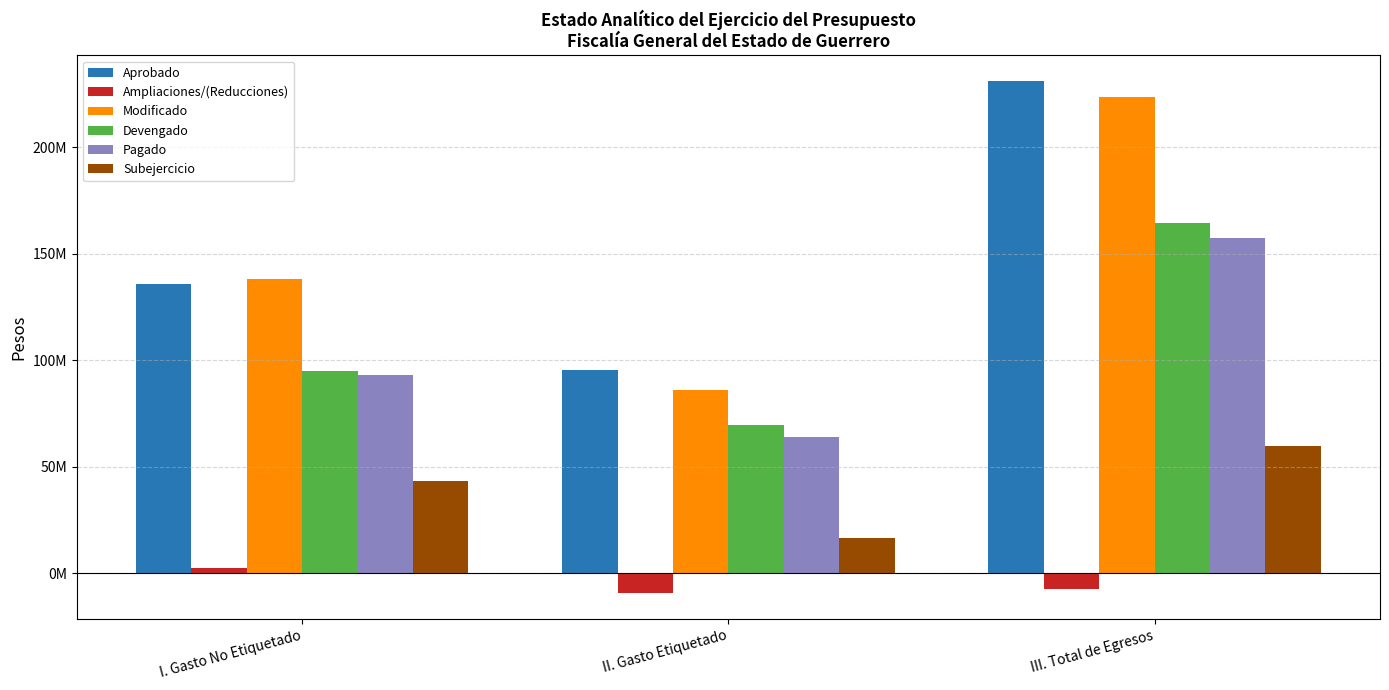

What are all the series names shown in the legend?

Aprobado, Ampliaciones/(Reducciones), Modificado, Devengado, Pagado, Subejercicio